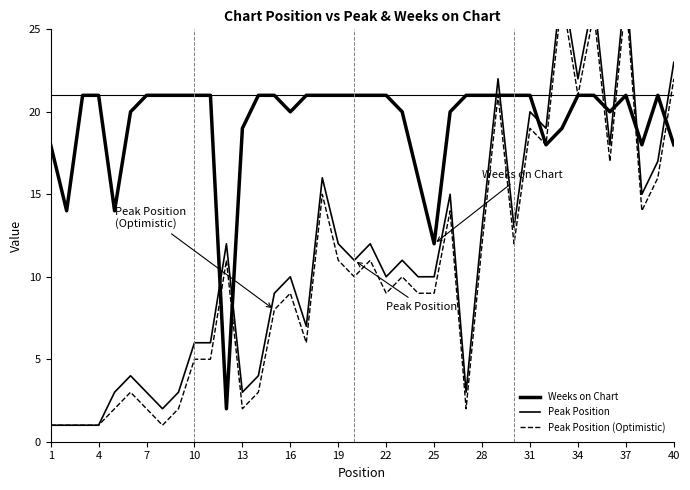

What is the value of the Peak Position point at the 16th from the left?

10